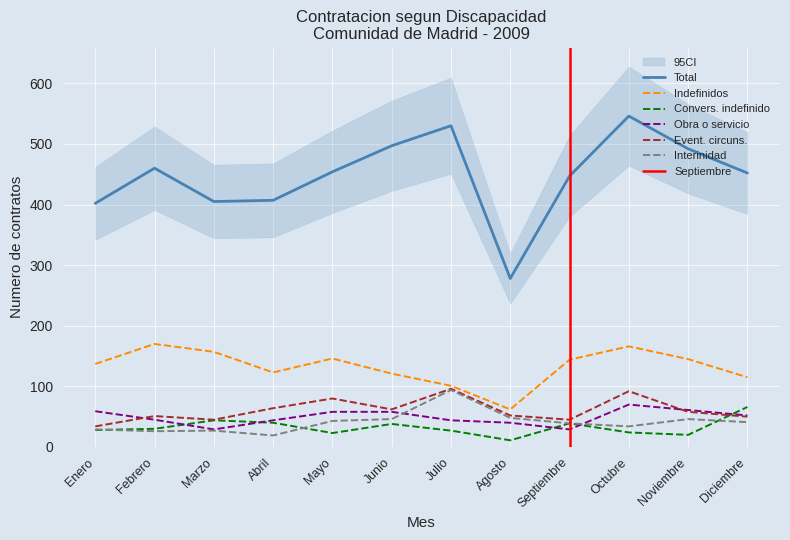

At which category is the sum across all series the highest?

Octubre